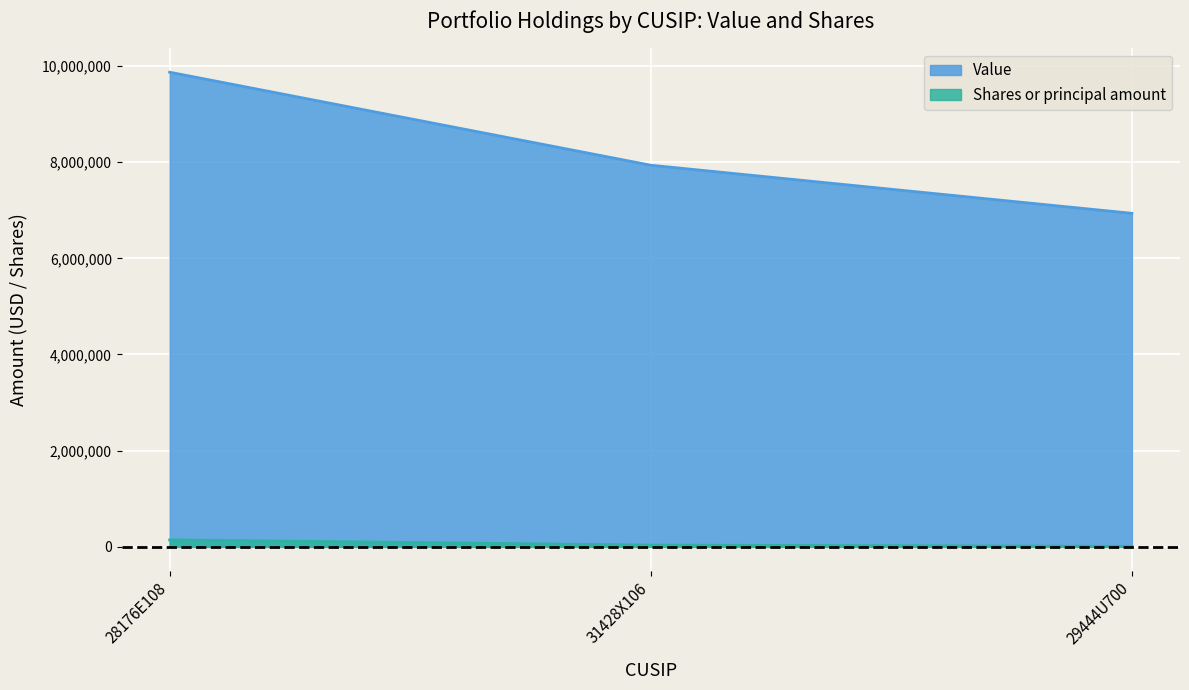

What is the approximate value of Value at 28176E108?

9870000